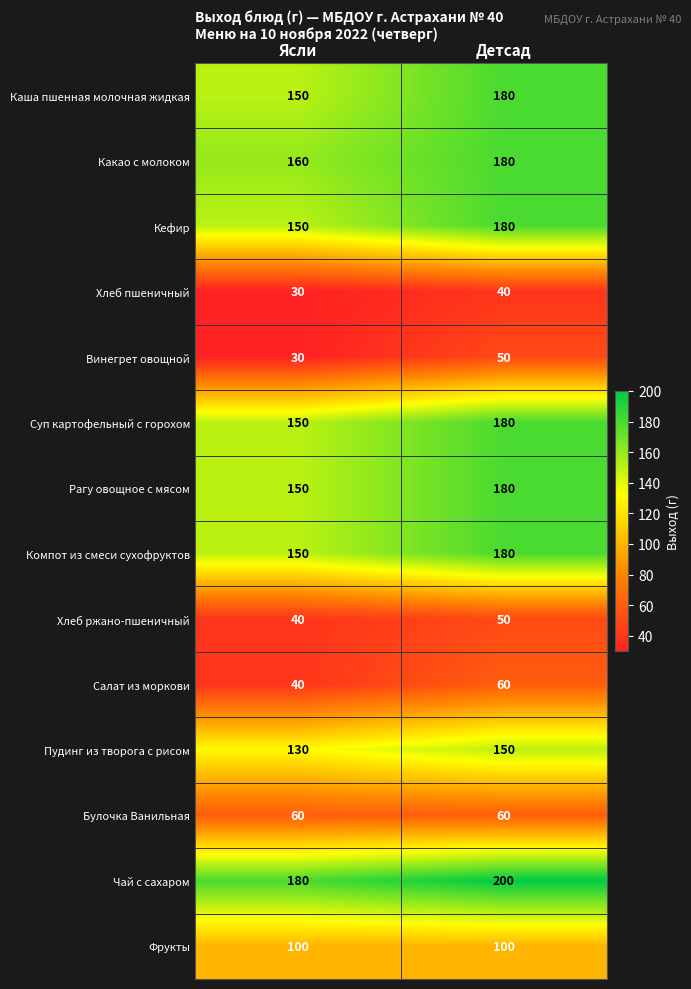

Rank the categories by Пудинг из творога с рисом value from highest to lowest.

Детсад, Ясли